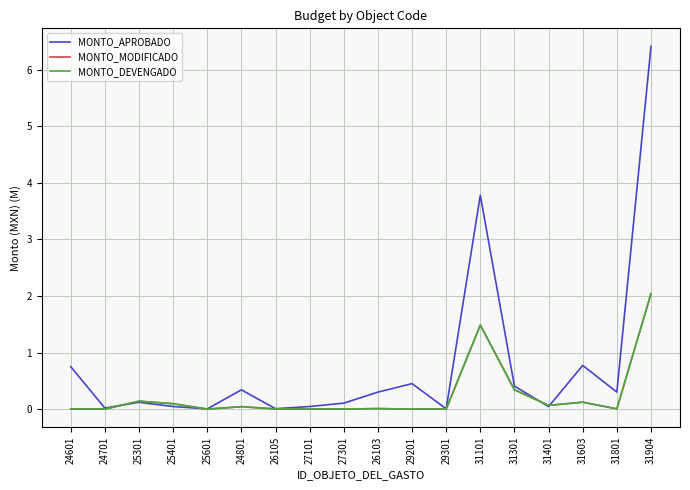

Which series changed the most between 24701 and 25301?

MONTO_MODIFICADO